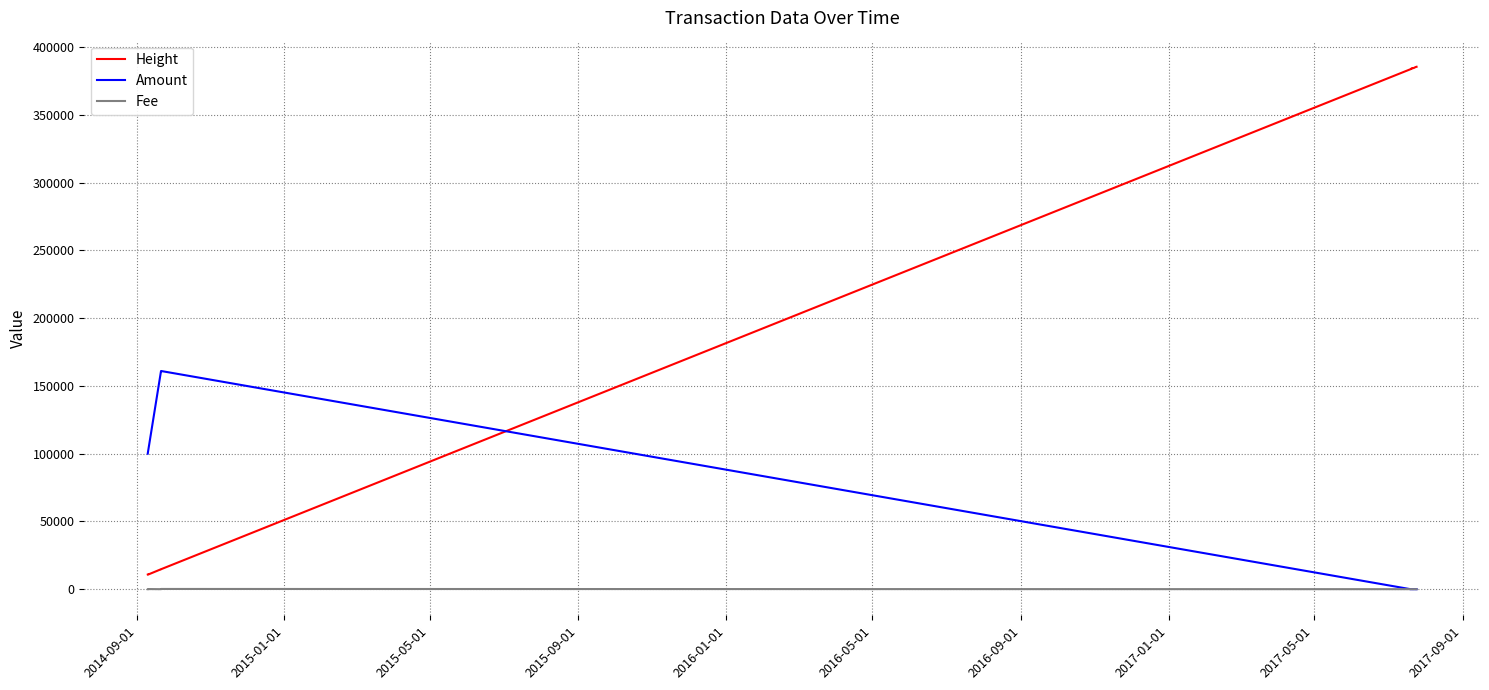

At how many categories does at least one series exceed 291776?

6